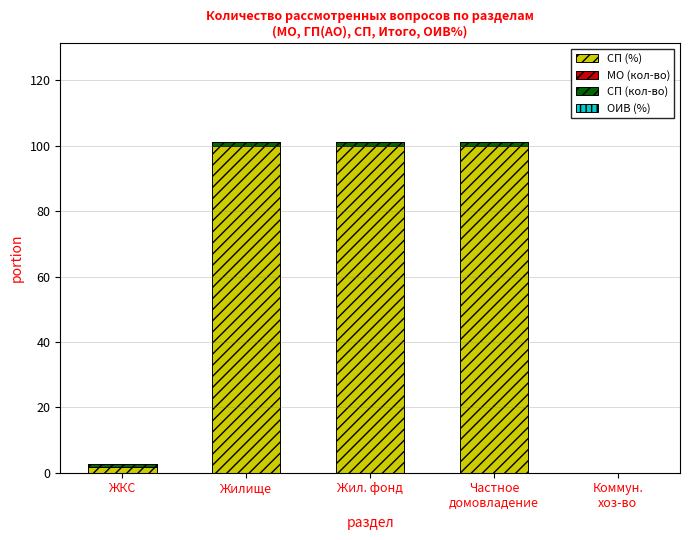

What is the maximum value for СП (%)?

100.0